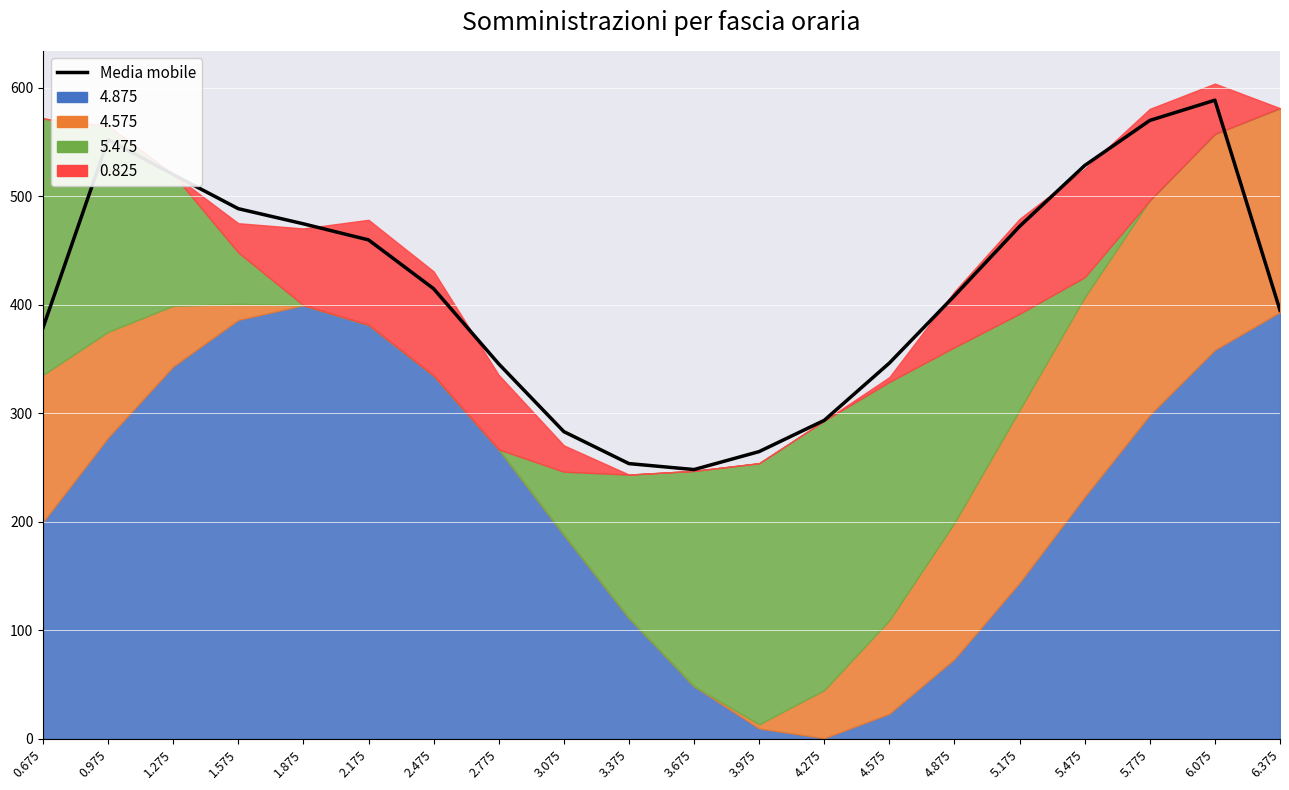

What is the change in value from 1.875 to 6.375?

-79.6